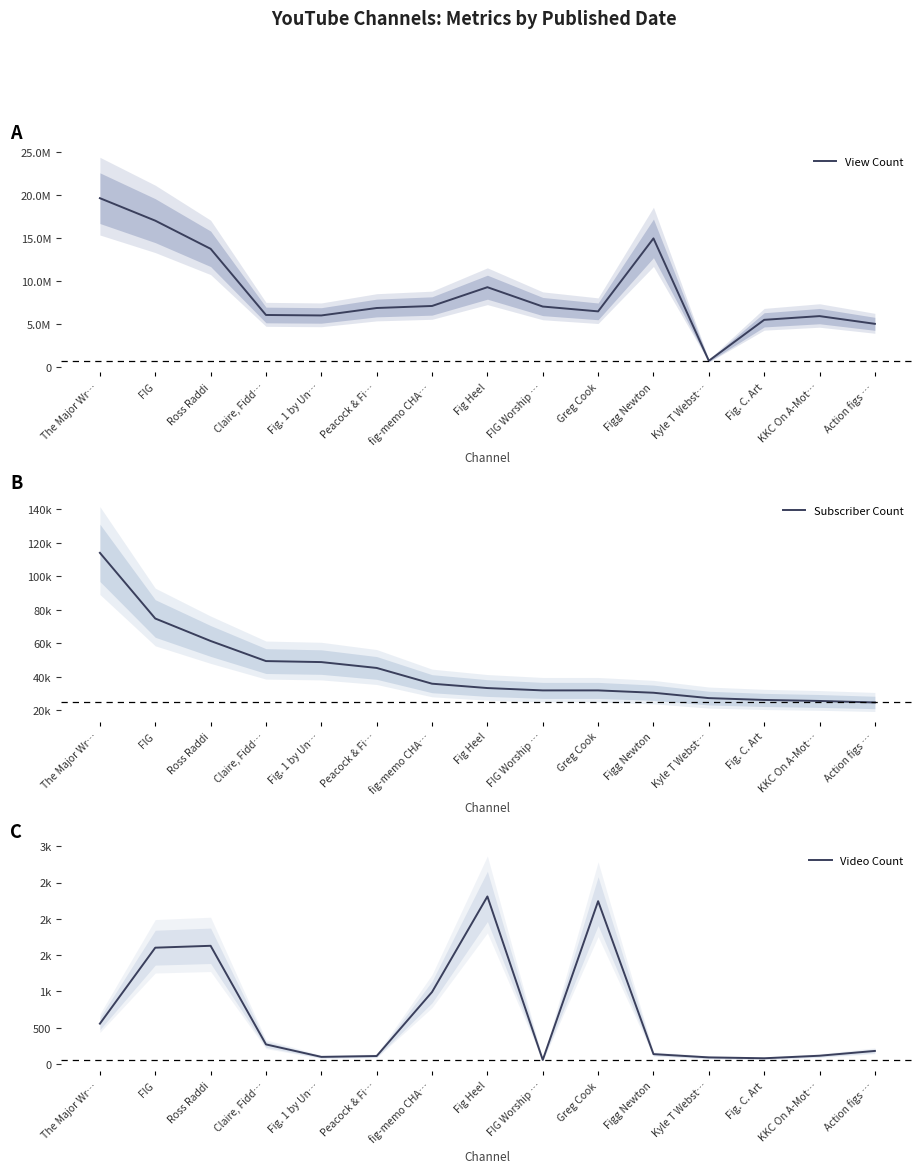

Where is the first local minimum for Video Count?

Fig. 1 by Un…